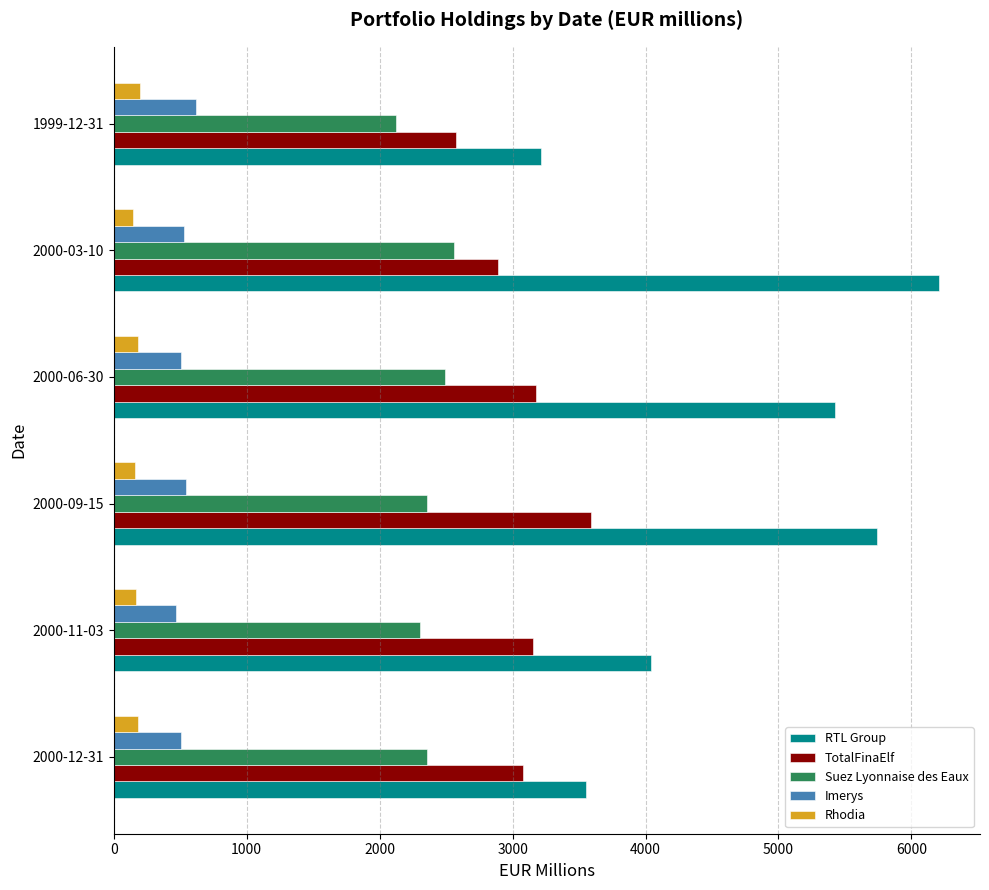

What is the total value across all series at 2000-11-03?

10133